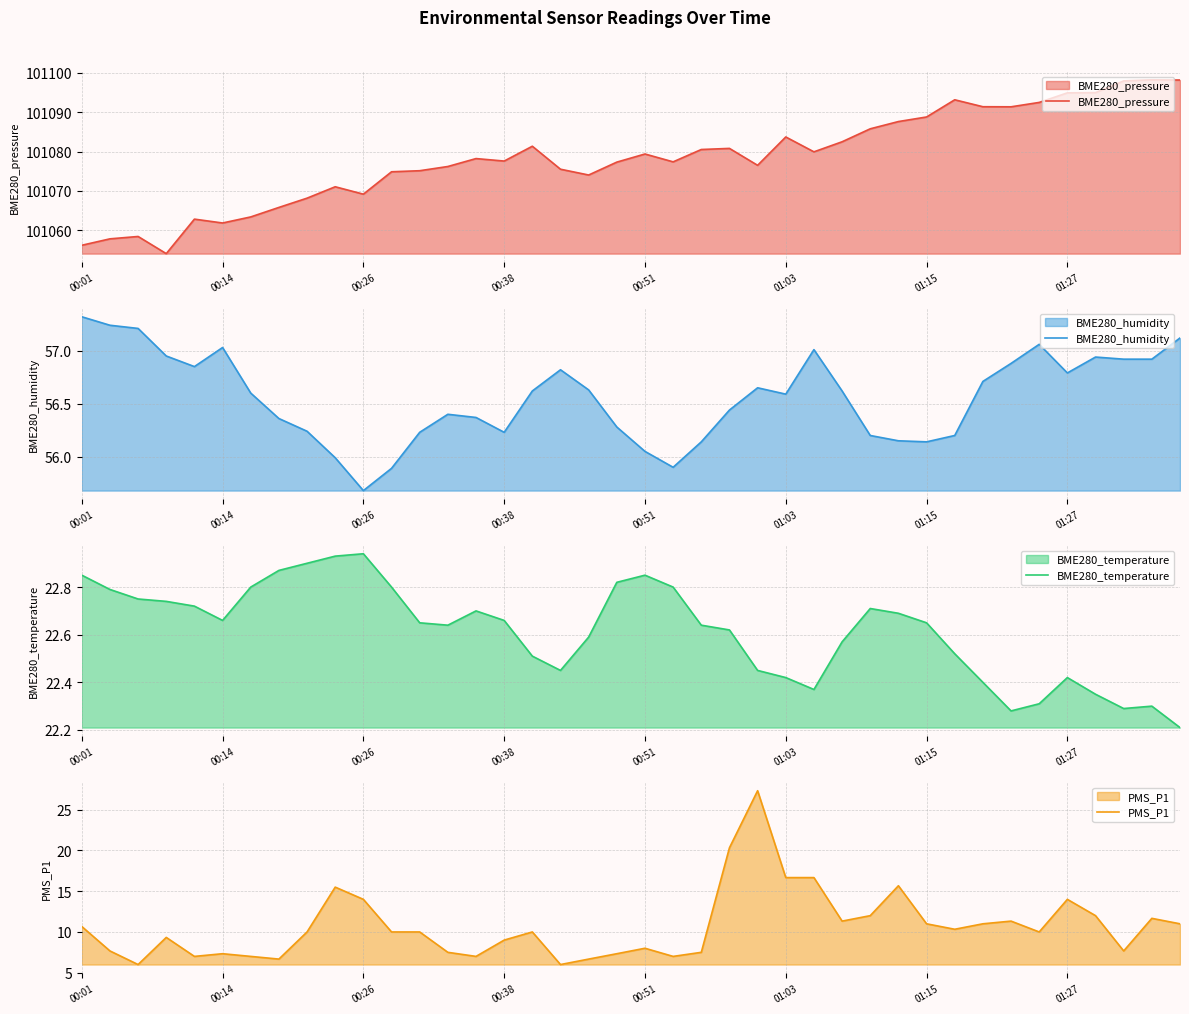

Which series has the largest total across all categories?

BME280_pressure